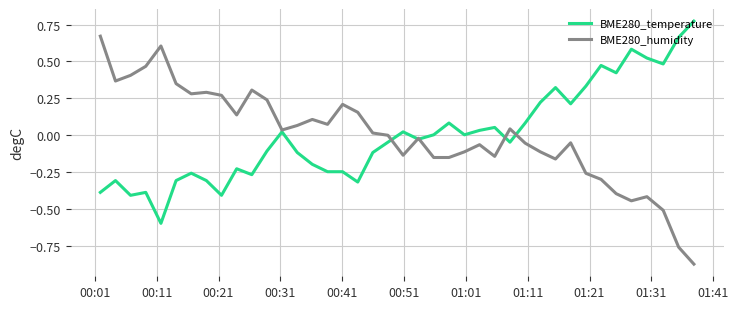

Rank the series by their maximum value, from lowest to highest.

BME280_humidity, BME280_temperature